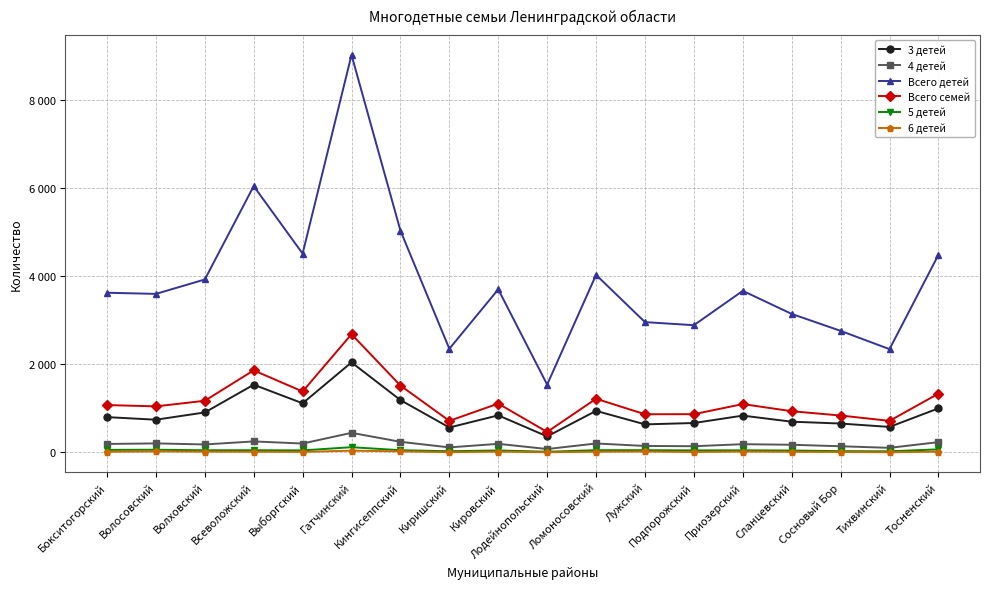

Which series has the largest range (max minus min)?

Всего детей